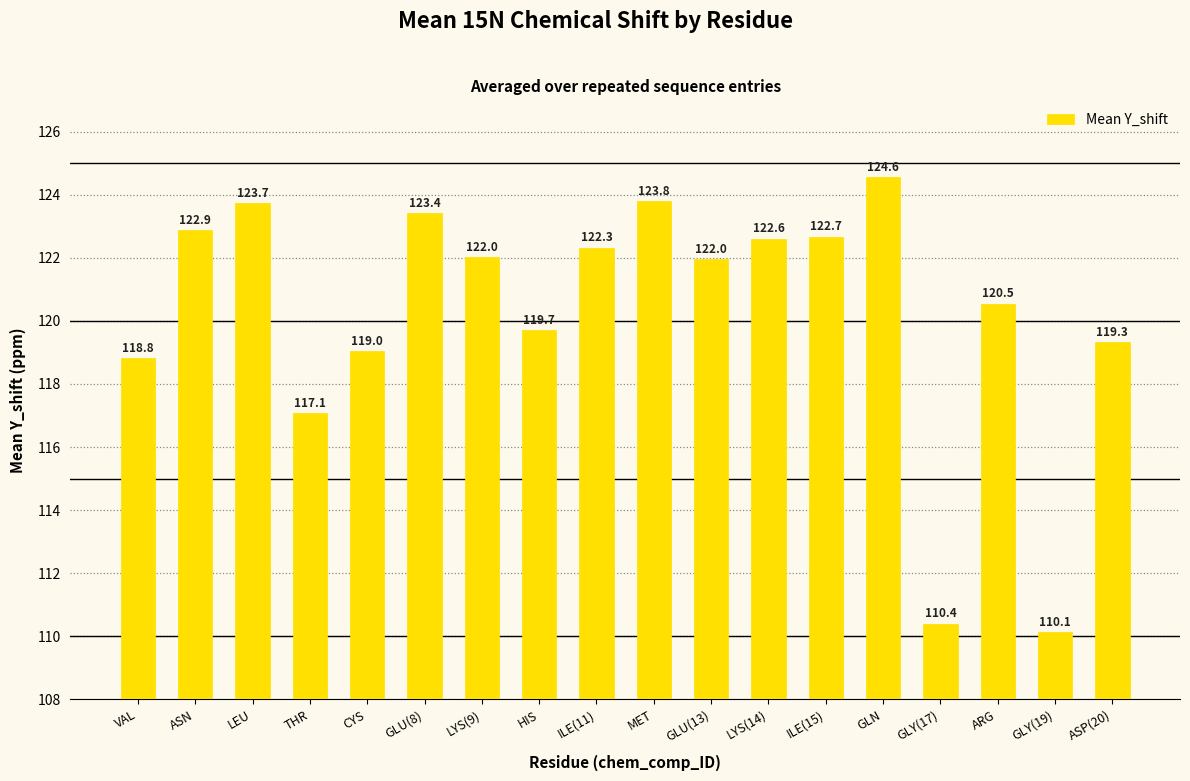

What is the sum of the values at GLU(13) and MET?

245.8